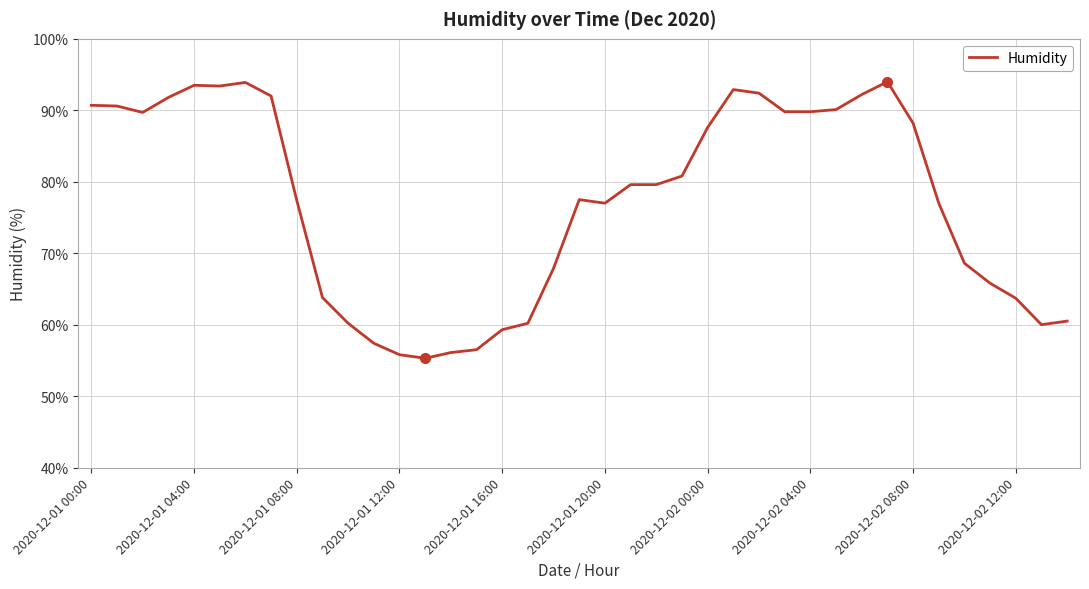

What is the maximum value shown in the chart?

94.0